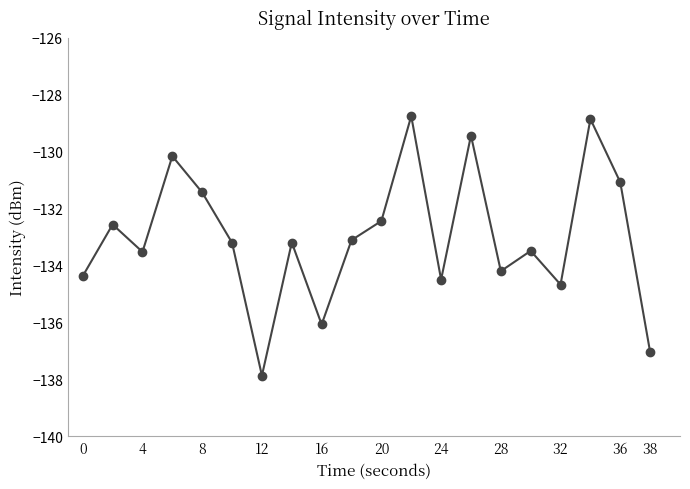

What is the difference between the maximum and minimum values?

9.1